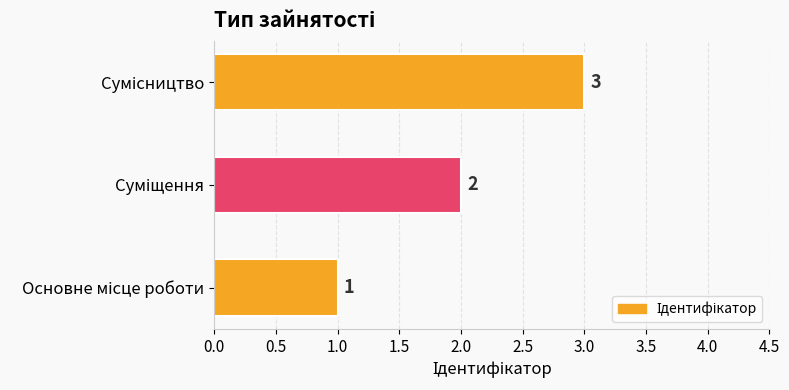

What is the greatest value displayed?

3